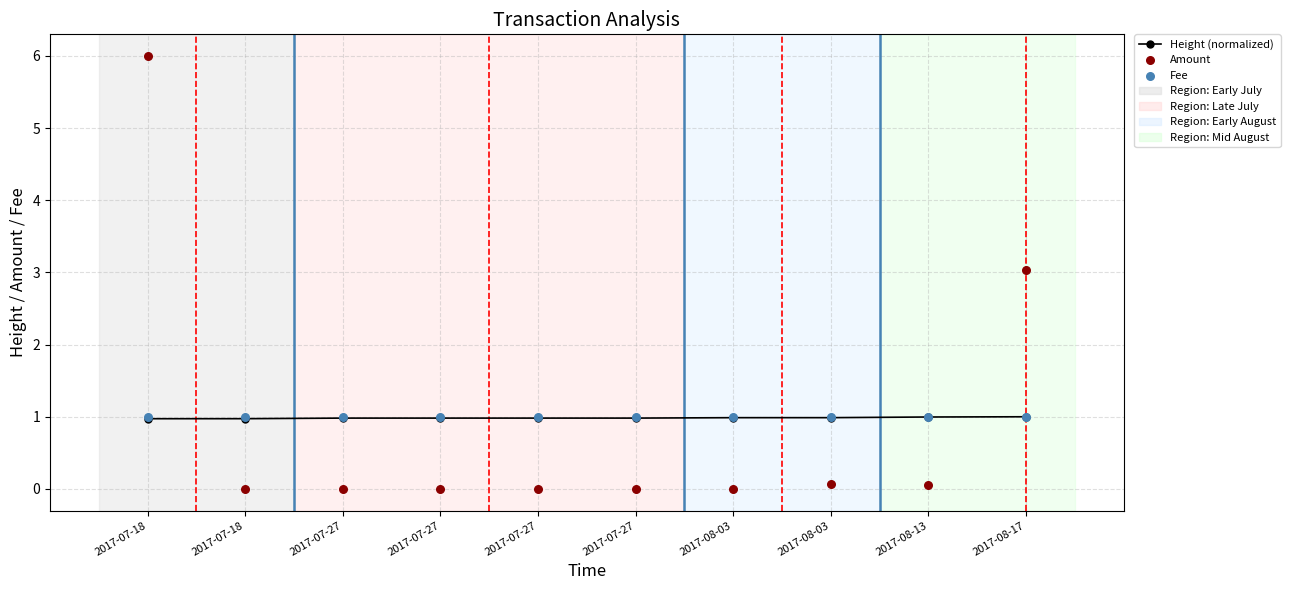

Which series reaches the minimum Y coordinate?

Amount